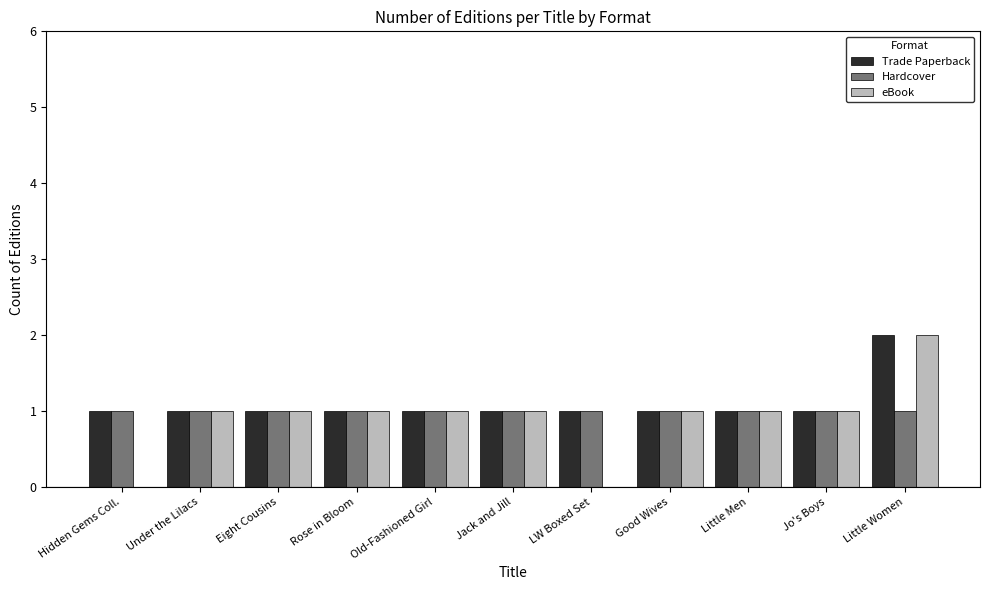

How many distinct data groups are displayed?

3